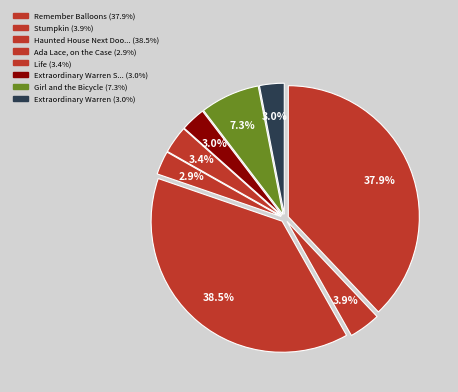

How many segments does this pie chart have?

8